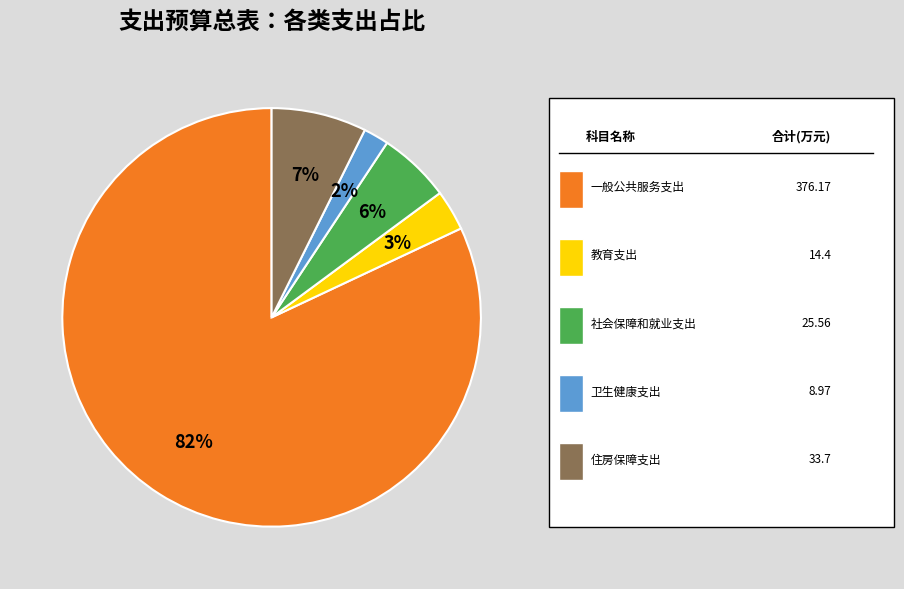

Does any single category account for the majority?

Yes